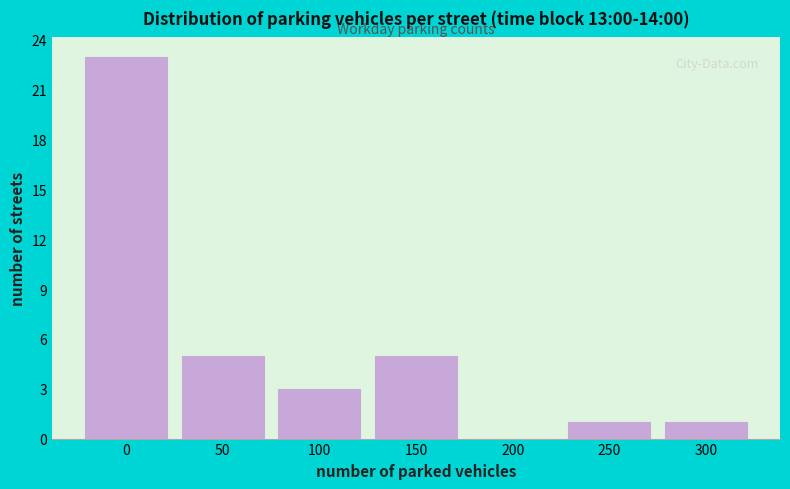

Reading left to right, transcribe all the data shown in this chart.

0=23	50=5	100=3	150=5	200=0	250=1	300=1